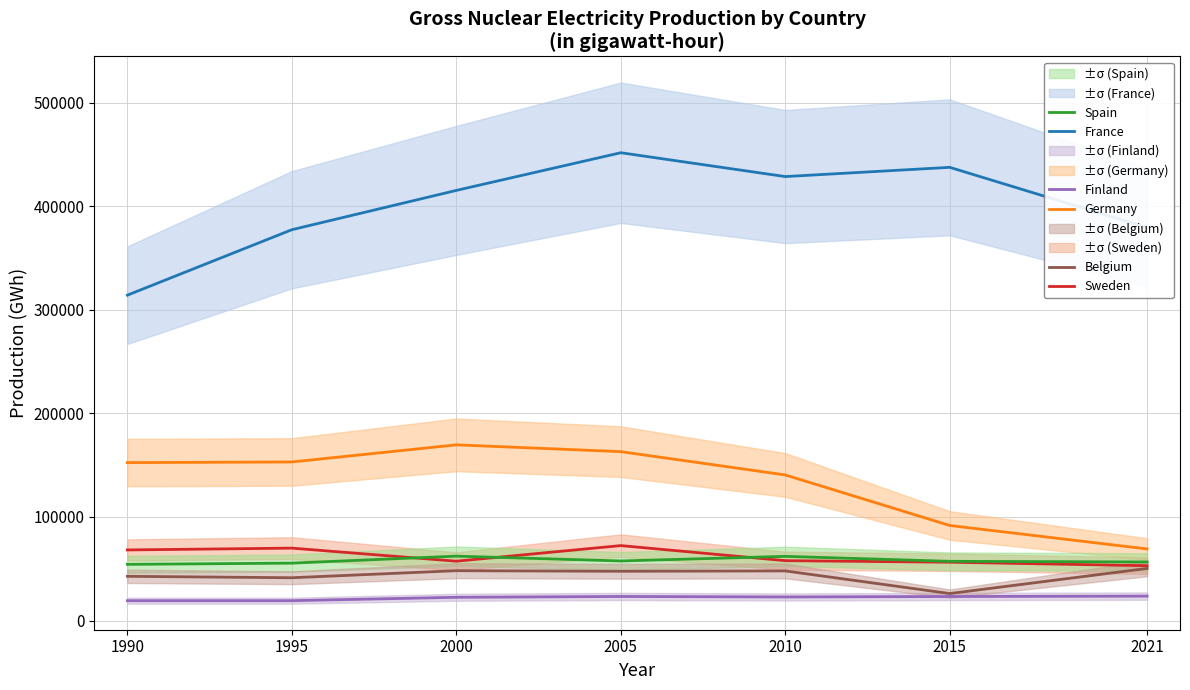

Where is France nearest to the value 382805?

2021